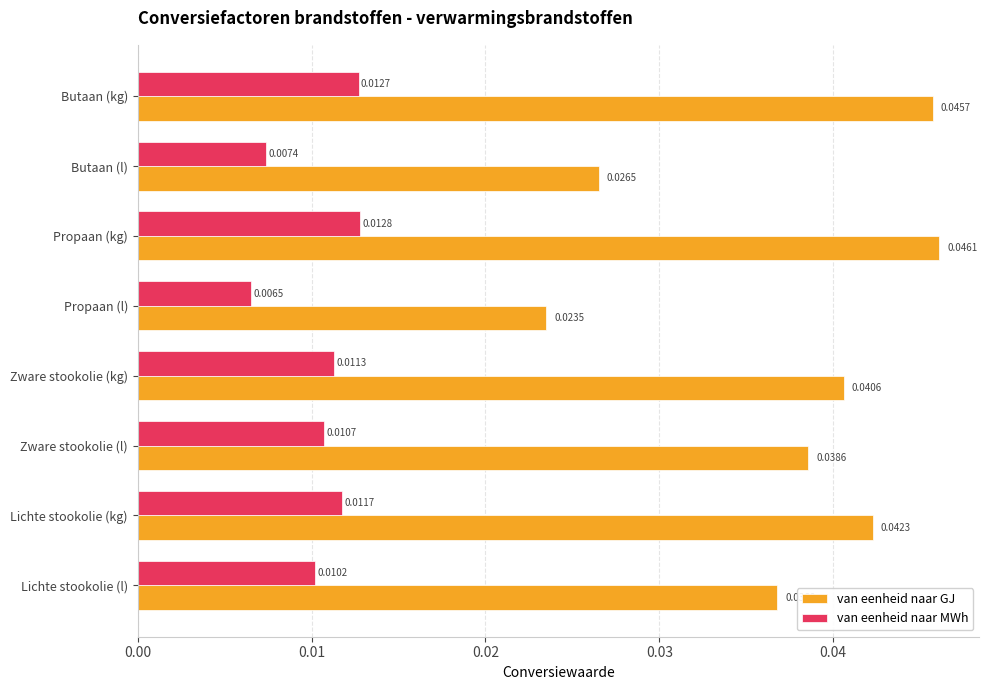

Which series has the largest range (max minus min)?

van eenheid naar GJ